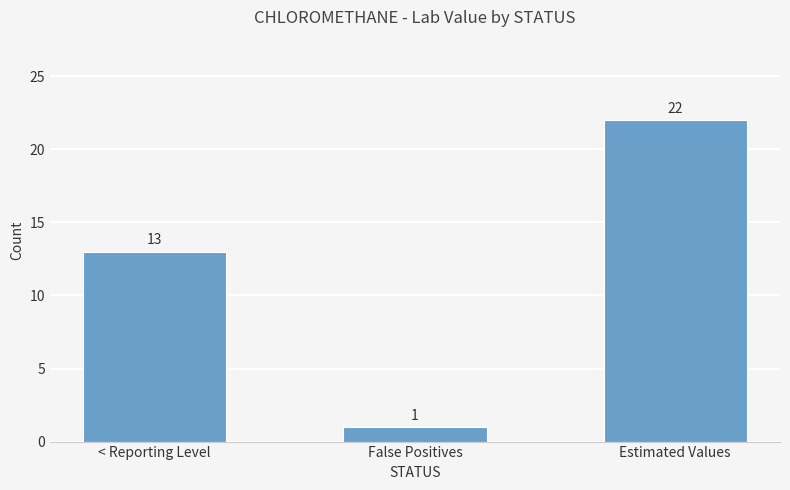

What position from the left is False Positives?

2